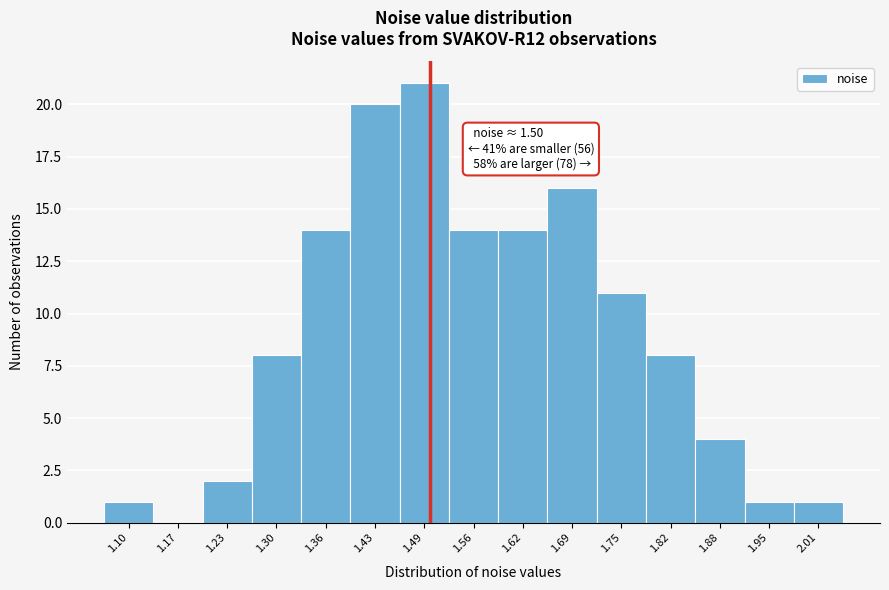

Which range on the x-axis has the tallest bar?

1.46 to 1.53